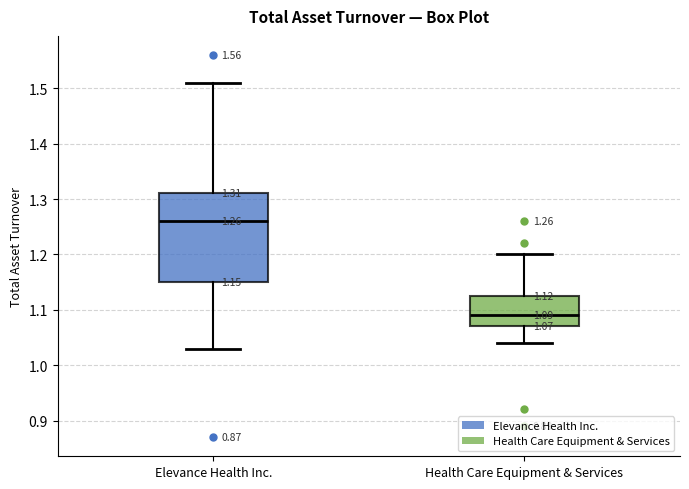

Which box has the lowest median line?

Health Care Equipment & Services